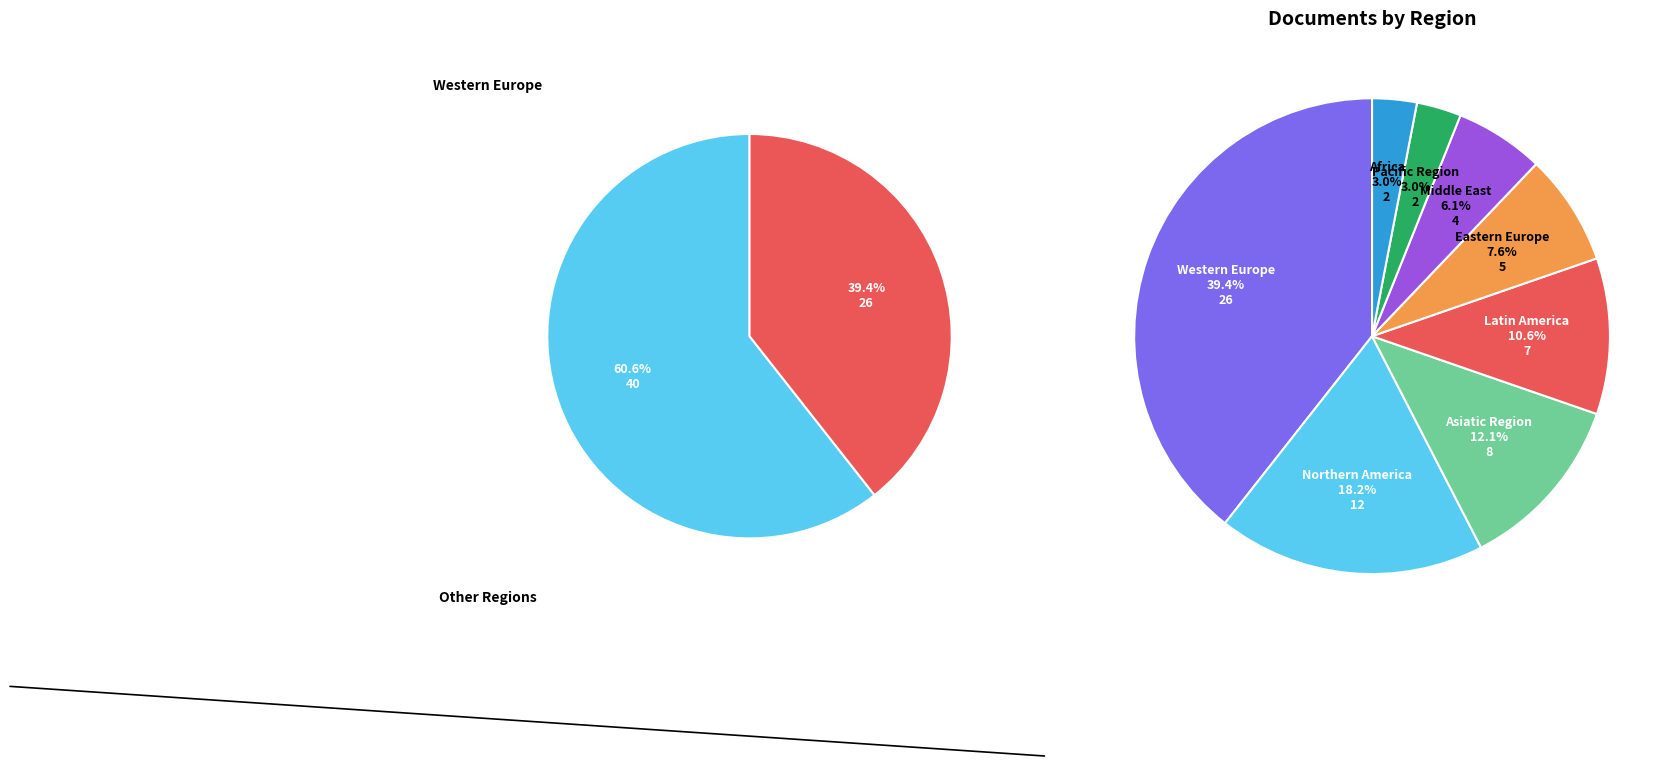

To the nearest percent, what is the combined percentage of Eastern Europe and Middle East?

14%